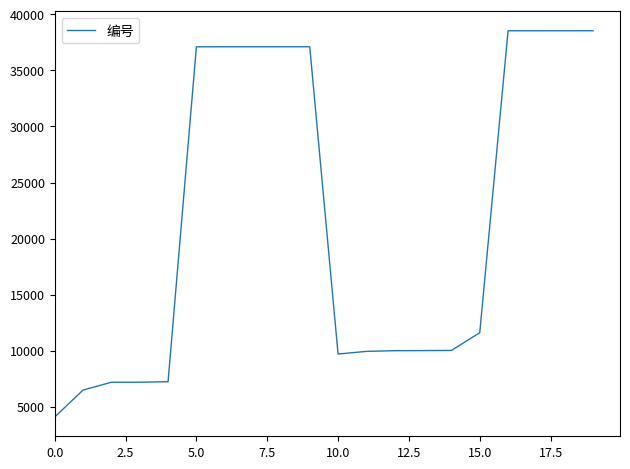

What is the minimum value shown in the chart?

4089